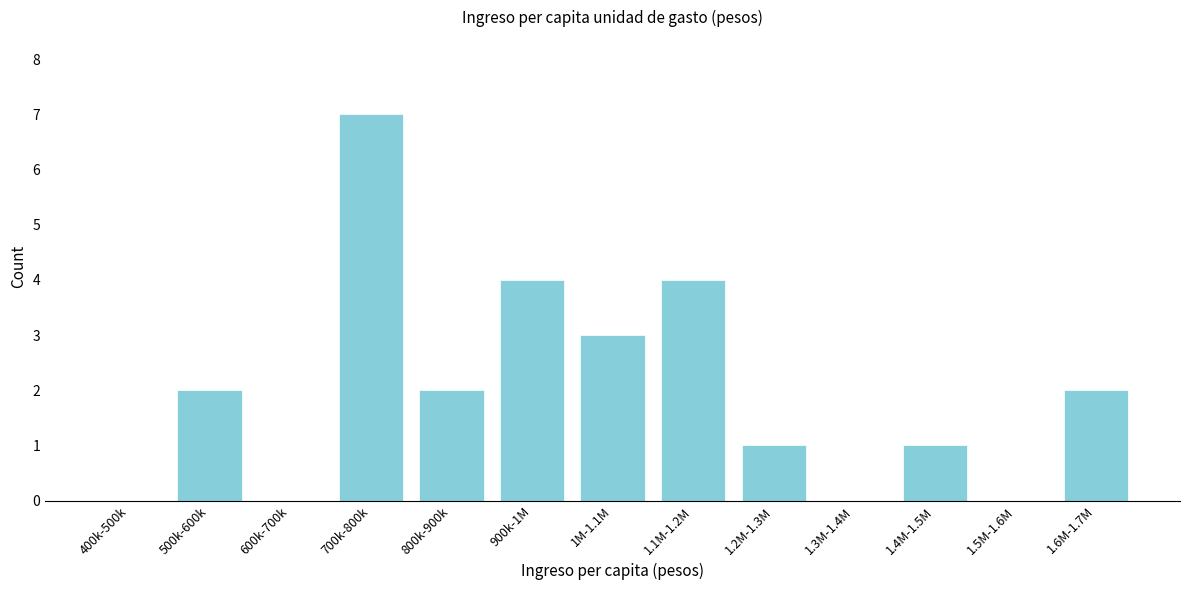

Reading left to right, what are all the values shown in this chart?

400k-500k=0	500k-600k=2	600k-700k=0	700k-800k=7	800k-900k=2	900k-1M=4	1M-1.1M=3	1.1M-1.2M=4	1.2M-1.3M=1	1.3M-1.4M=0	1.4M-1.5M=1	1.5M-1.6M=0	1.6M-1.7M=2